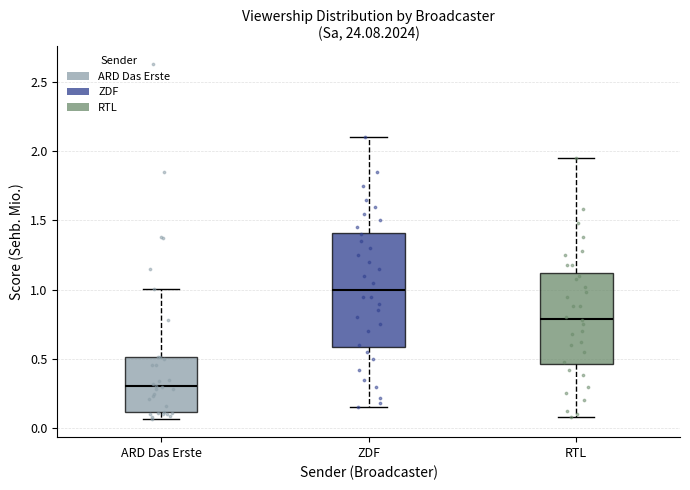

Reading left to right, transcribe this box plot: for each box, give where its median line is, the range the box spans, and where its two whiskers end, as read against the y-axis. The values are not printed on the chart, so give them approximately, as read against the axis.

ARD Das Erste: median 0.30, box 0.10 to 0.50, whiskers 0.05 to 1.00
ZDF: median 1.00, box 0.60 to 1.40, whiskers 0.15 to 2.10
RTL: median 0.80, box 0.45 to 1.10, whiskers 0.10 to 1.95